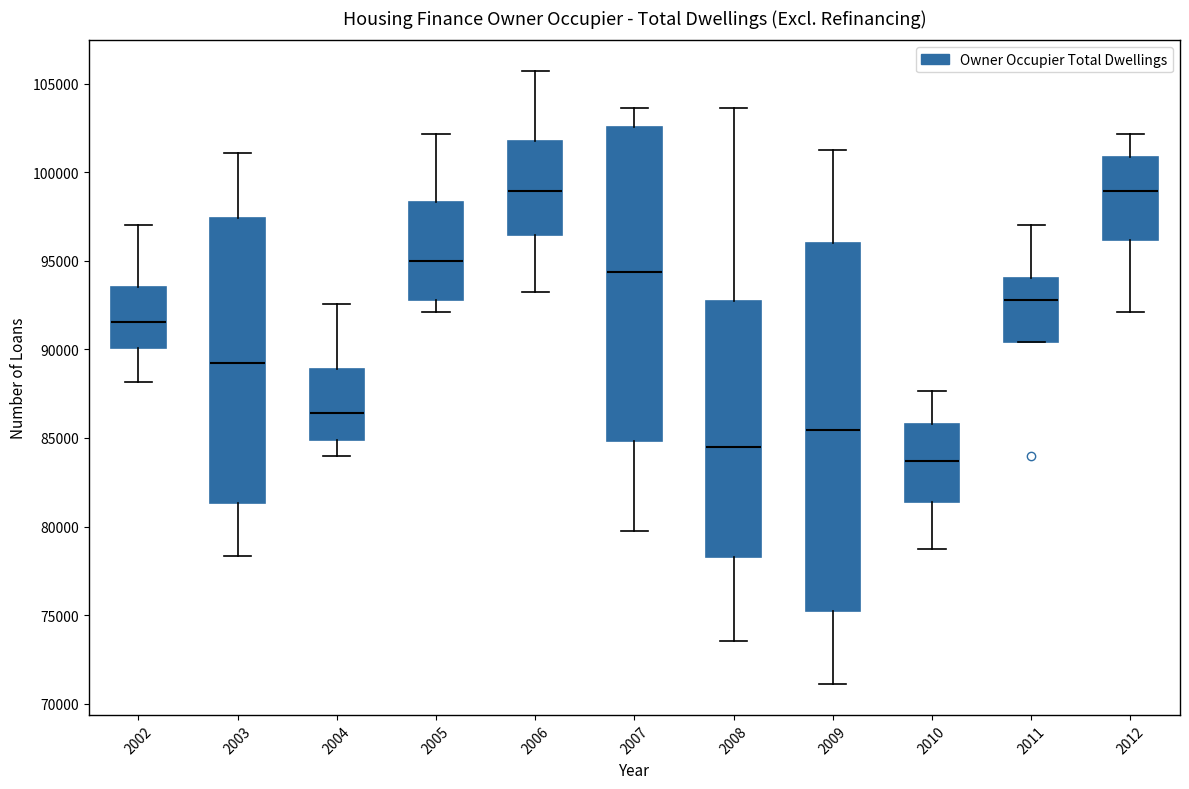

Reading left to right, transcribe this box plot: for each box, give where its median line is, the range the box spans, and where its two whiskers end, as read against the y-axis. The values are not printed on the chart, so give them approximately, as read against the axis.

2002: median 91500, box 90000 to 93500, whiskers 88000 to 97000
2003: median 89000, box 81500 to 97500, whiskers 78500 to 101000
2004: median 86500, box 85000 to 89000, whiskers 84000 to 92500
2005: median 95000, box 93000 to 98500, whiskers 92000 to 102000
2006: median 99000, box 96500 to 101500, whiskers 93000 to 105500
2007: median 94500, box 85000 to 102500, whiskers 80000 to 103500
2008: median 84500, box 78500 to 92500, whiskers 73500 to 103500
2009: median 85500, box 75500 to 96000, whiskers 71000 to 101000
2010: median 83500, box 81500 to 86000, whiskers 79000 to 87500
2011: median 93000, box 90500 to 94000, whiskers 90500 to 97000
2012: median 99000, box 96000 to 101000, whiskers 92000 to 102000